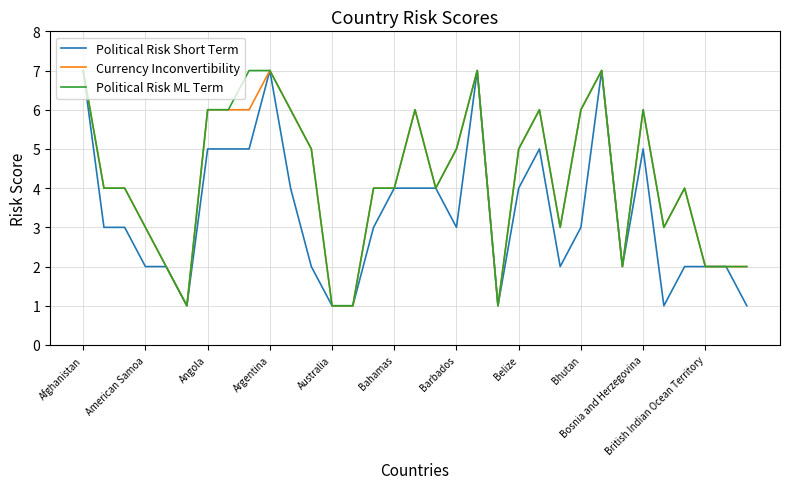

What is the maximum value shown in the chart?

7